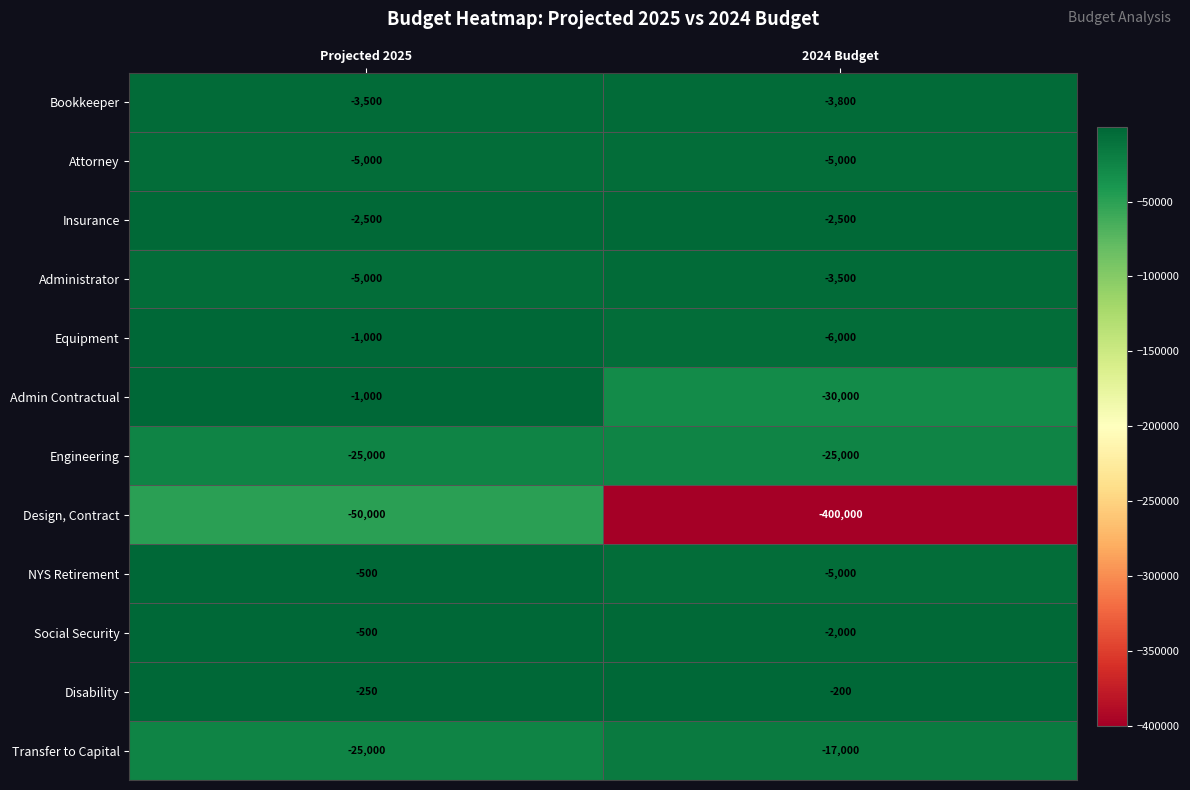

Which series has the widest spread of values?

Design, Contract